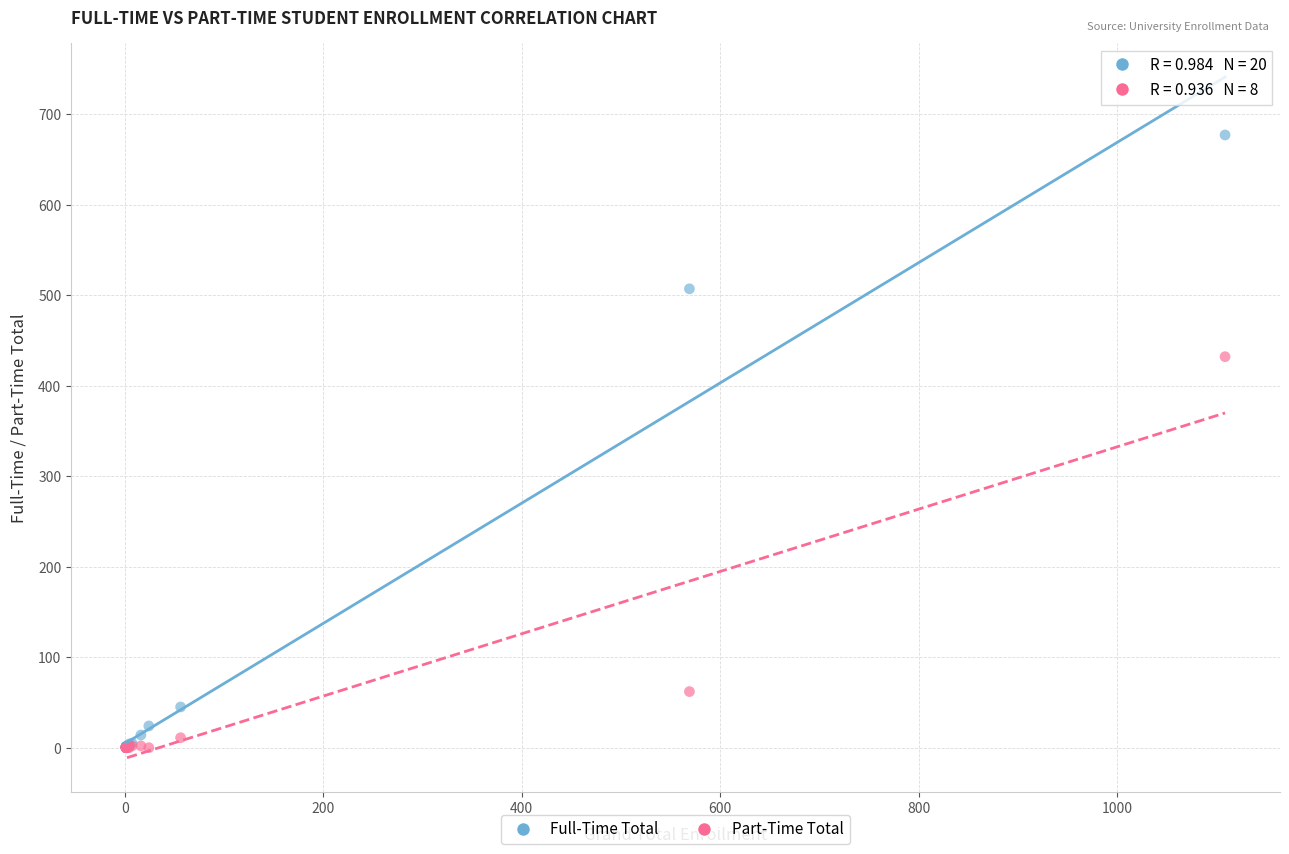

In the Full-Time Total series, what Y value is closest to 339?

507